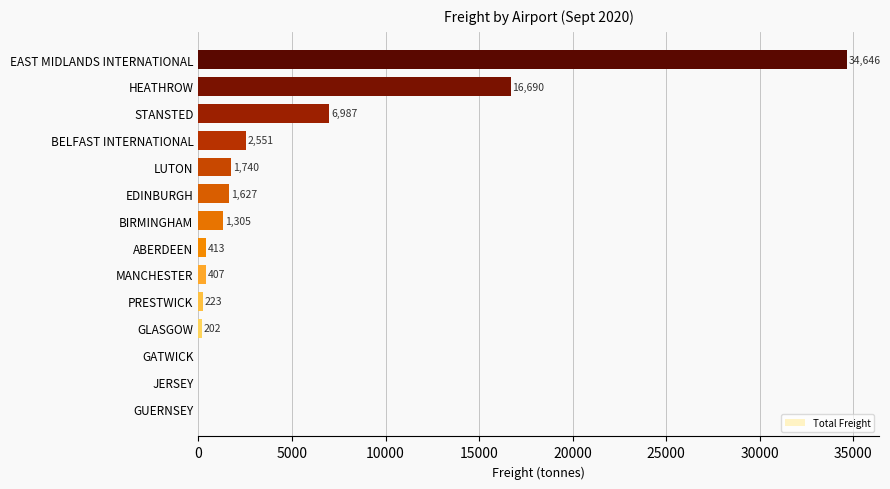

At which label is the value closest to 17325?

HEATHROW